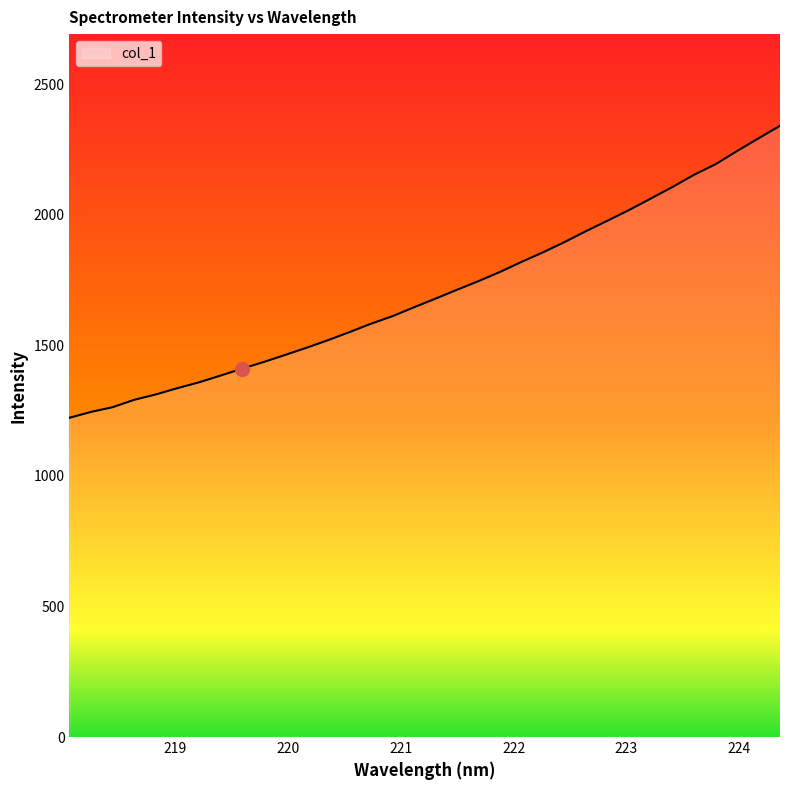

What is the difference between the maximum and minimum values?

1118.3